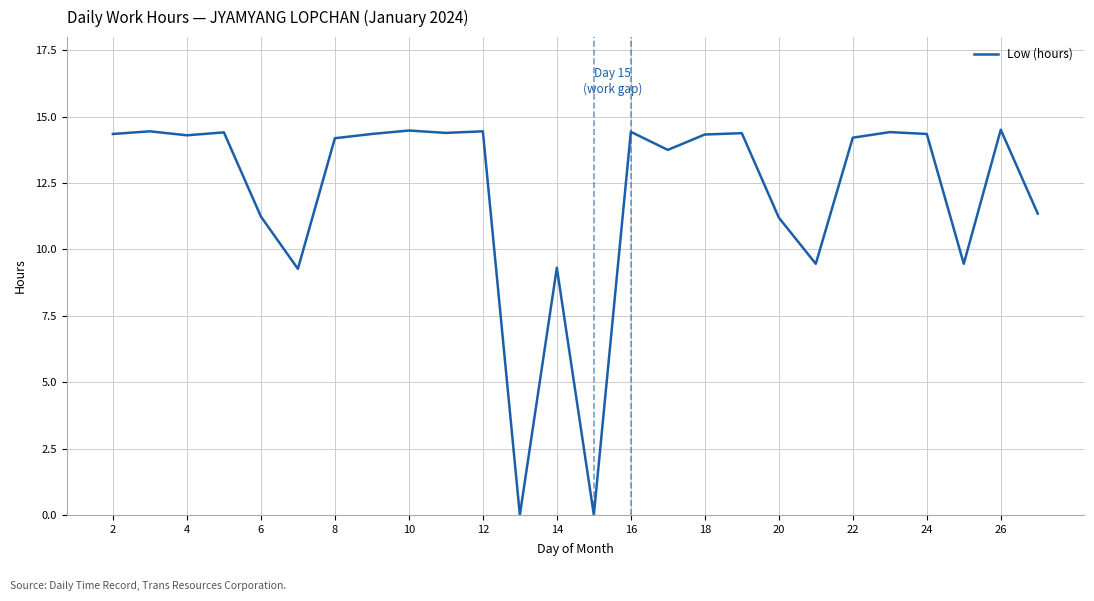

Is this an area chart (filled region under the line)?

No